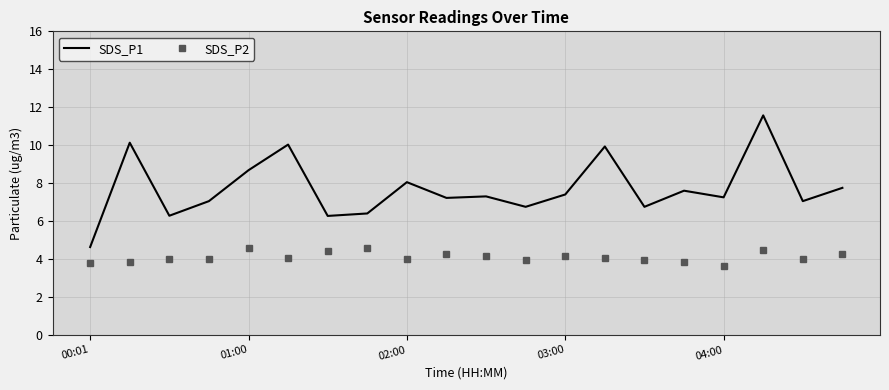

List the series in order of their overall mean, lowest first.

SDS_P2, SDS_P1